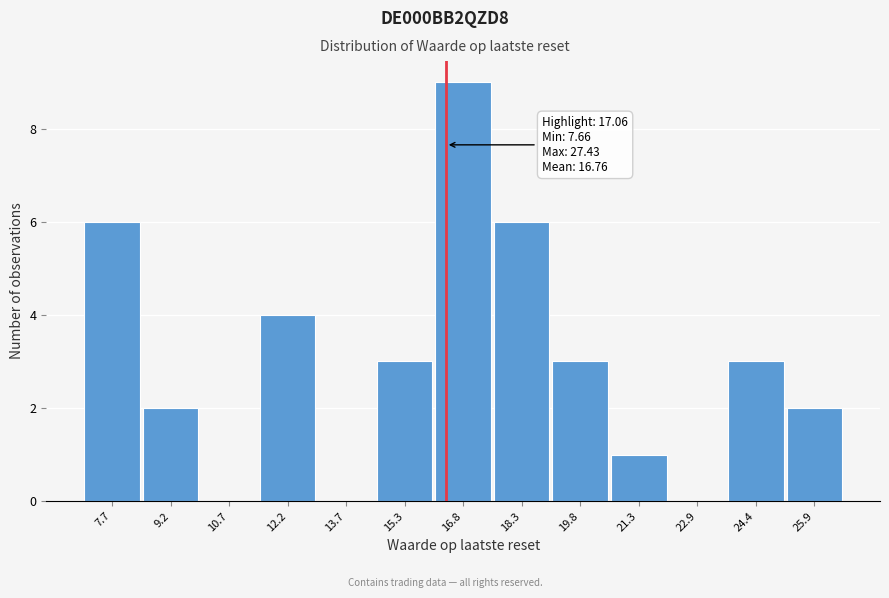

Reading left to right, what are all the values shown in this chart?

7.7=6	9.2=2	10.7=0	12.2=4	13.7=0	15.3=3	16.8=9	18.3=6	19.8=3	21.3=1	22.9=0	24.4=3	25.9=2